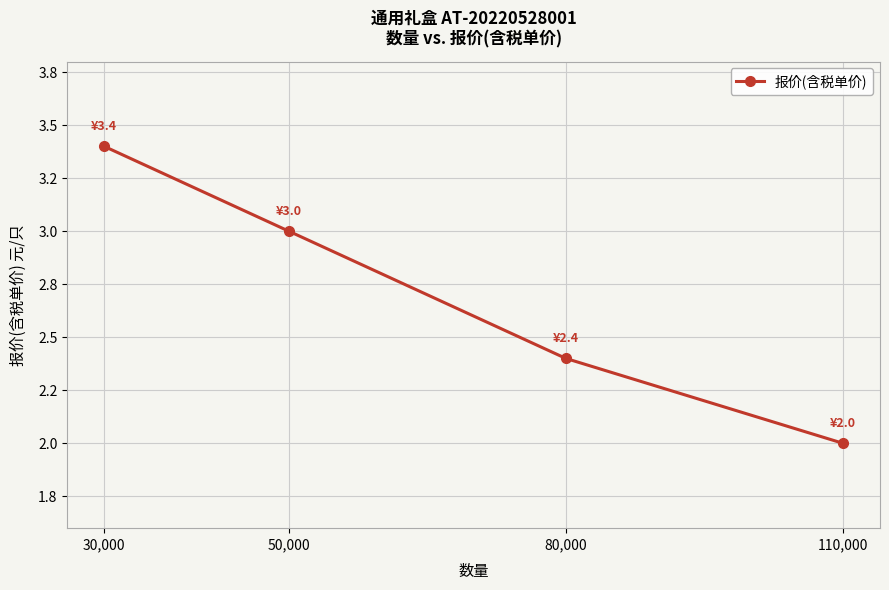

What is the value of the 1st point from the left?

3.4